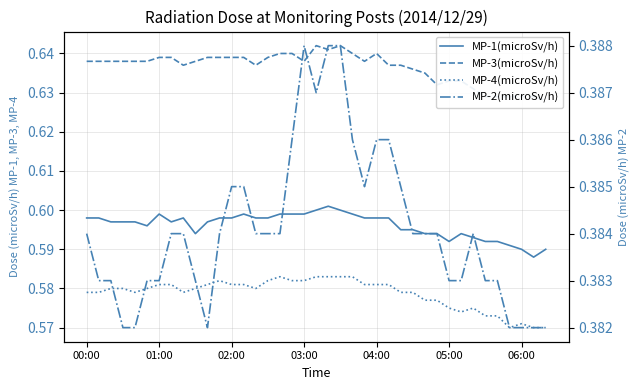

Is the value of MP-3(microSv/h) at 7 greater than the value of MP-2(microSv/h) at 06:00?

Yes